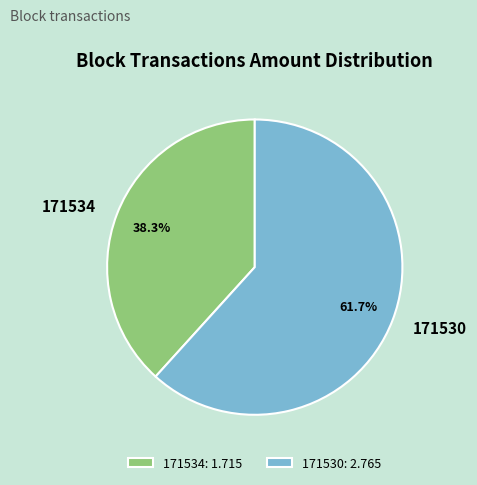

Does 171530 represent more than half of the total?

Yes